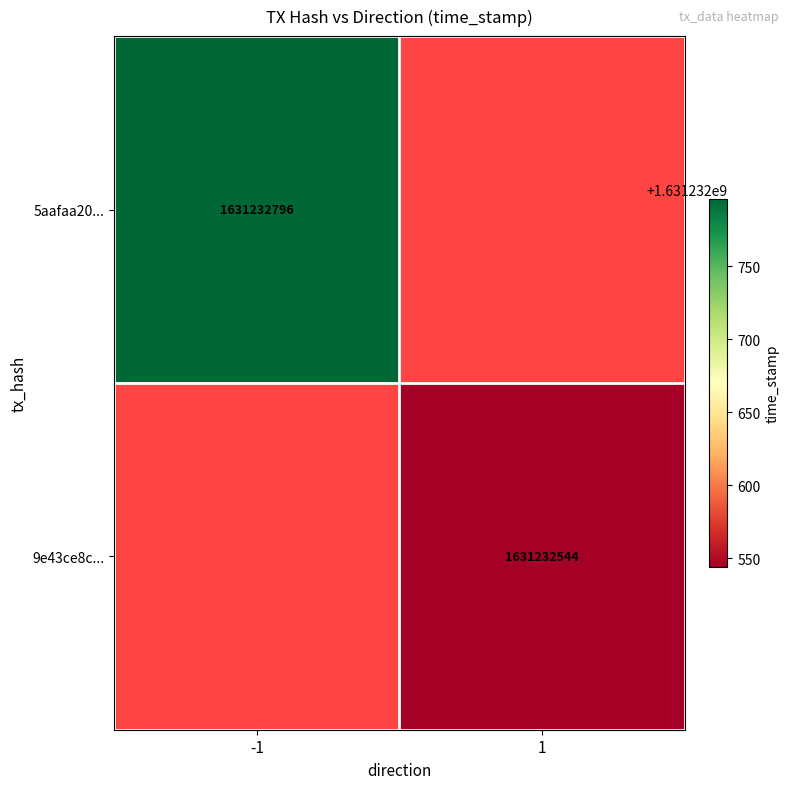

The value of 9e43ce8c13d8d87174ceae23d6d259e11a021ad at 1 is 783732725. True or false?

False